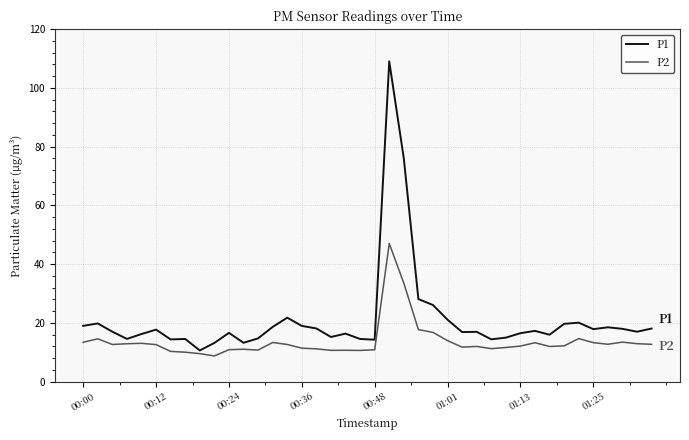

At how many categories does at least one series exceed 80?

1